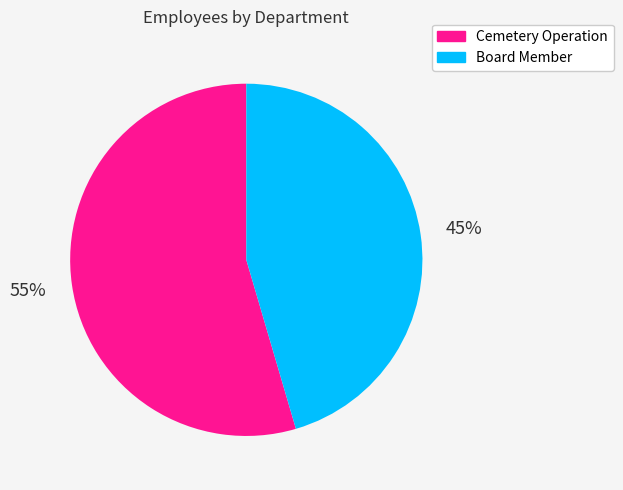

Combined, do Board Member and Cemetery Operation account for over 50%?

Yes